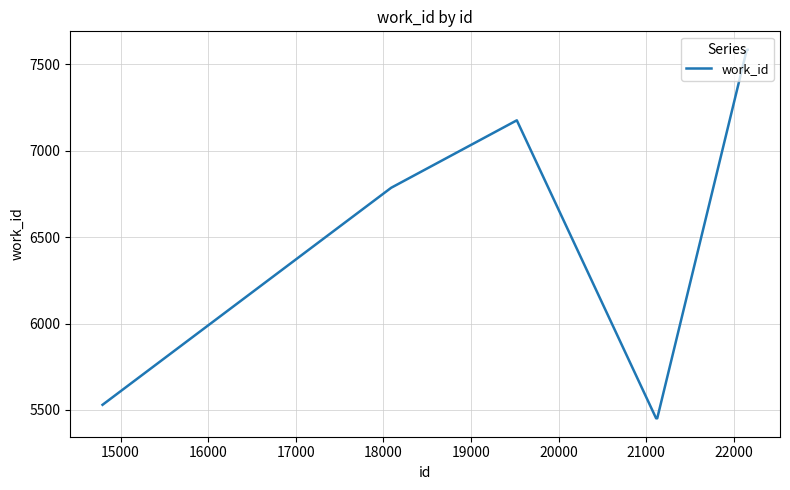

What is the smallest value displayed?

5452